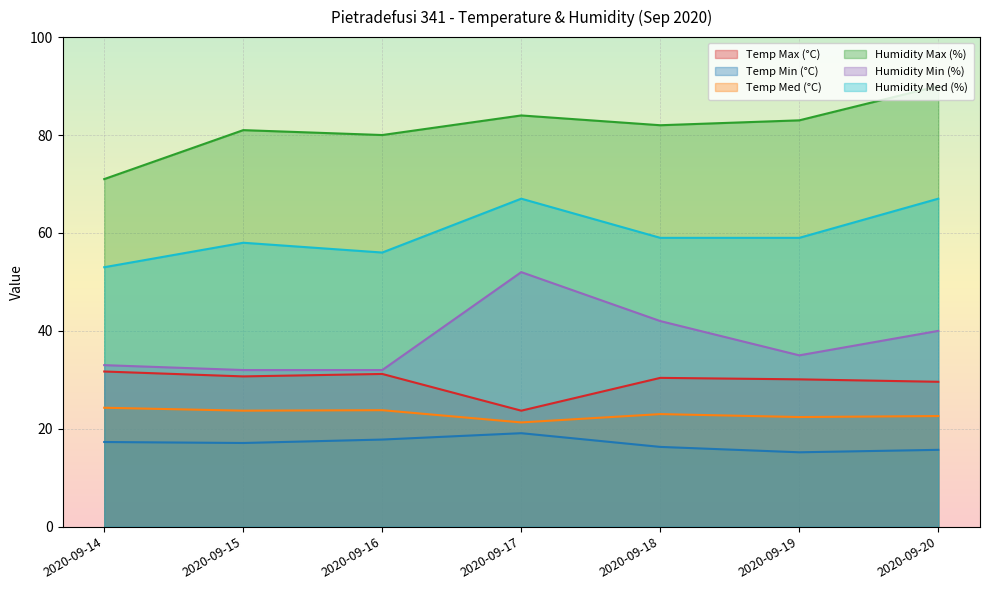

Reading left to right, transcribe all the data shown in this chart.

Temp Max (°C): 2020-09-14=31.7	2020-09-15=30.7	2020-09-16=31.2	2020-09-17=23.7	2020-09-18=30.4	2020-09-19=30.1	2020-09-20=29.6
Temp Min (°C): 2020-09-14=17.3	2020-09-15=17.1	2020-09-16=17.8	2020-09-17=19.1	2020-09-18=16.3	2020-09-19=15.2	2020-09-20=15.7
Temp Med (°C): 2020-09-14=24.3	2020-09-15=23.7	2020-09-16=23.8	2020-09-17=21.3	2020-09-18=23.0	2020-09-19=22.4	2020-09-20=22.6
Humidity Max (%): 2020-09-14=71.0	2020-09-15=81.0	2020-09-16=80.0	2020-09-17=84.0	2020-09-18=82.0	2020-09-19=83.0	2020-09-20=90.0
Humidity Min (%): 2020-09-14=33.0	2020-09-15=32.0	2020-09-16=32.0	2020-09-17=52.0	2020-09-18=42.0	2020-09-19=35.0	2020-09-20=40.0
Humidity Med (%): 2020-09-14=53.0	2020-09-15=58.0	2020-09-16=56.0	2020-09-17=67.0	2020-09-18=59.0	2020-09-19=59.0	2020-09-20=67.0